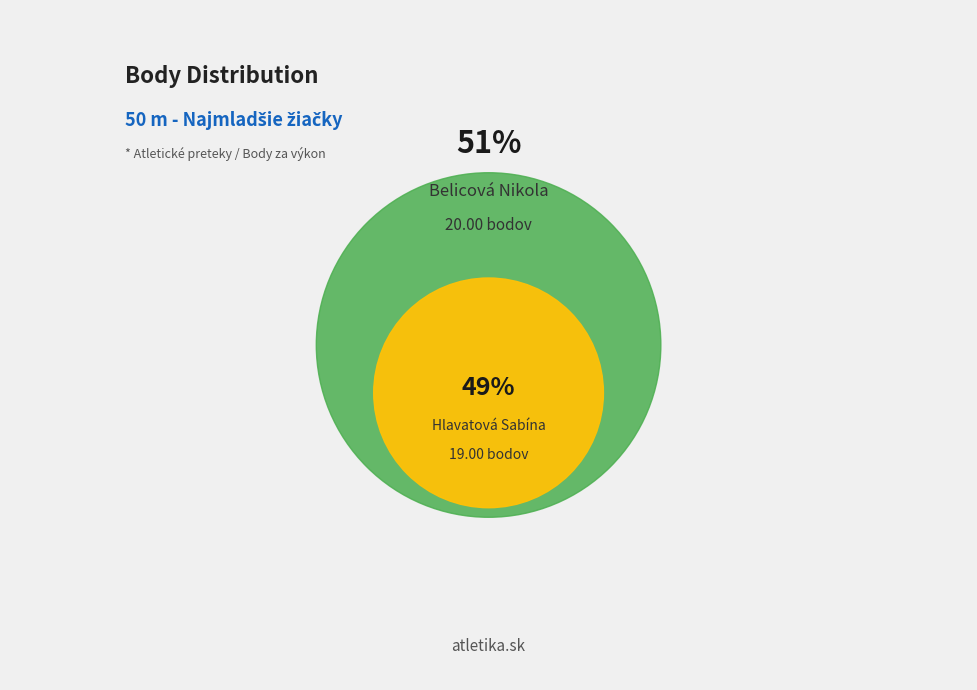

To the nearest percent, what is the combined percentage of Belicová Nikola and Hlavatová Sabína?

100%